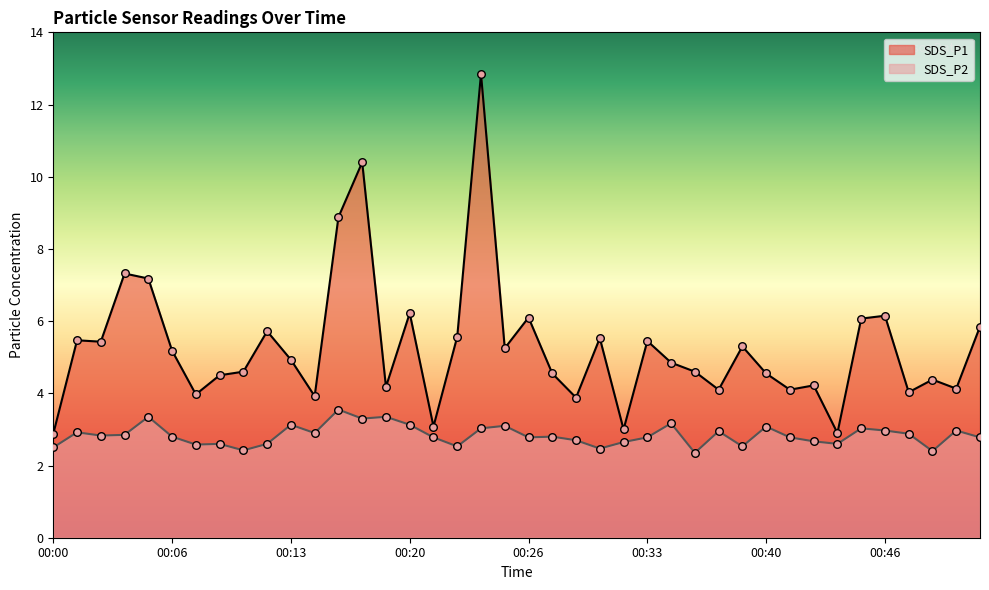

At how many categories does at least one series exceed 11?

1